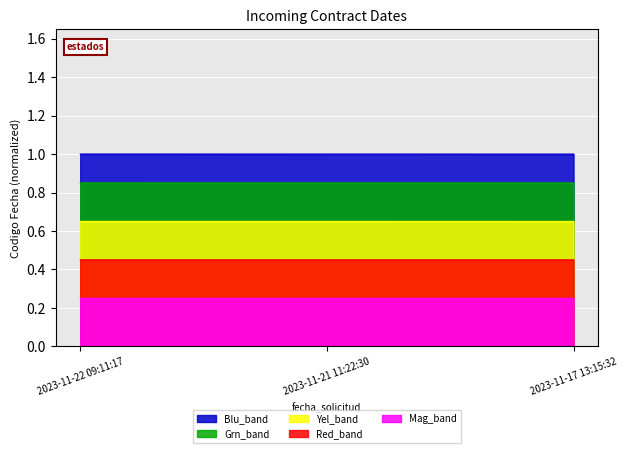

How many series are shown in this chart?

5